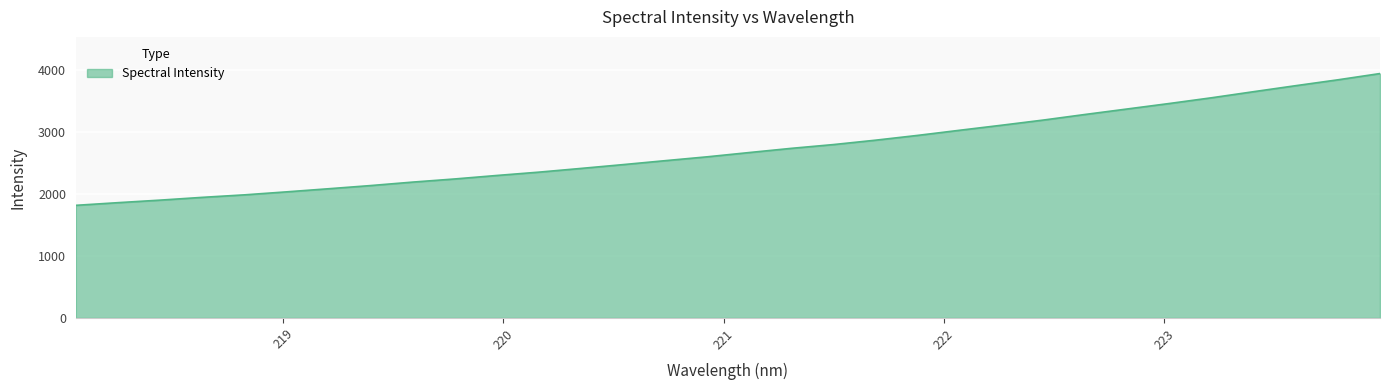

What is the smallest value displayed?

1815.4